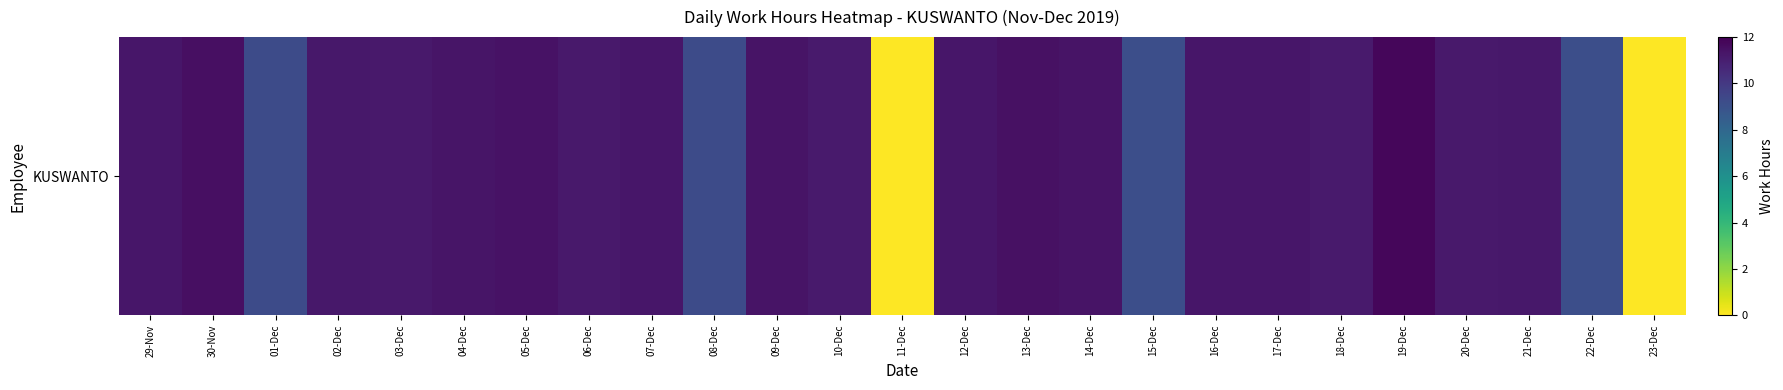

List the labels in order of value, smallest first.

11-Dec, 23-Dec, 22-Dec, 15-Dec, 01-Dec, 08-Dec, 18-Dec, 10-Dec, 03-Dec, 06-Dec, 20-Dec, 02-Dec, 21-Dec, 29-Nov, 16-Dec, 12-Dec, 07-Dec, 17-Dec, 04-Dec, 14-Dec, 09-Dec, 05-Dec, 13-Dec, 30-Nov, 19-Dec